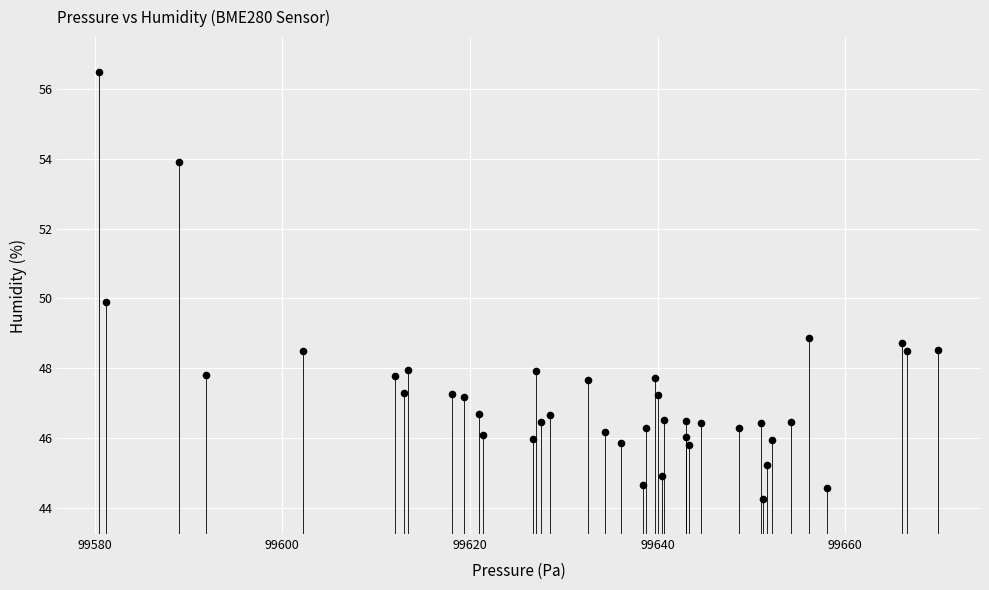

What is the range of X values (max minus min)?

89.4